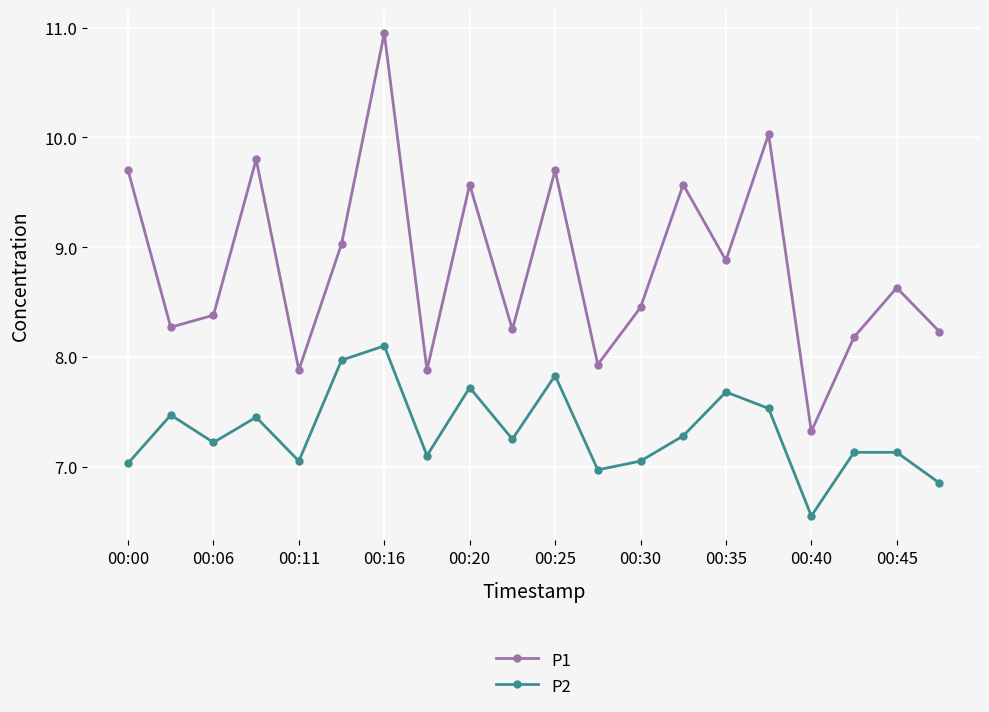

Is this an area chart (filled region under the line)?

No